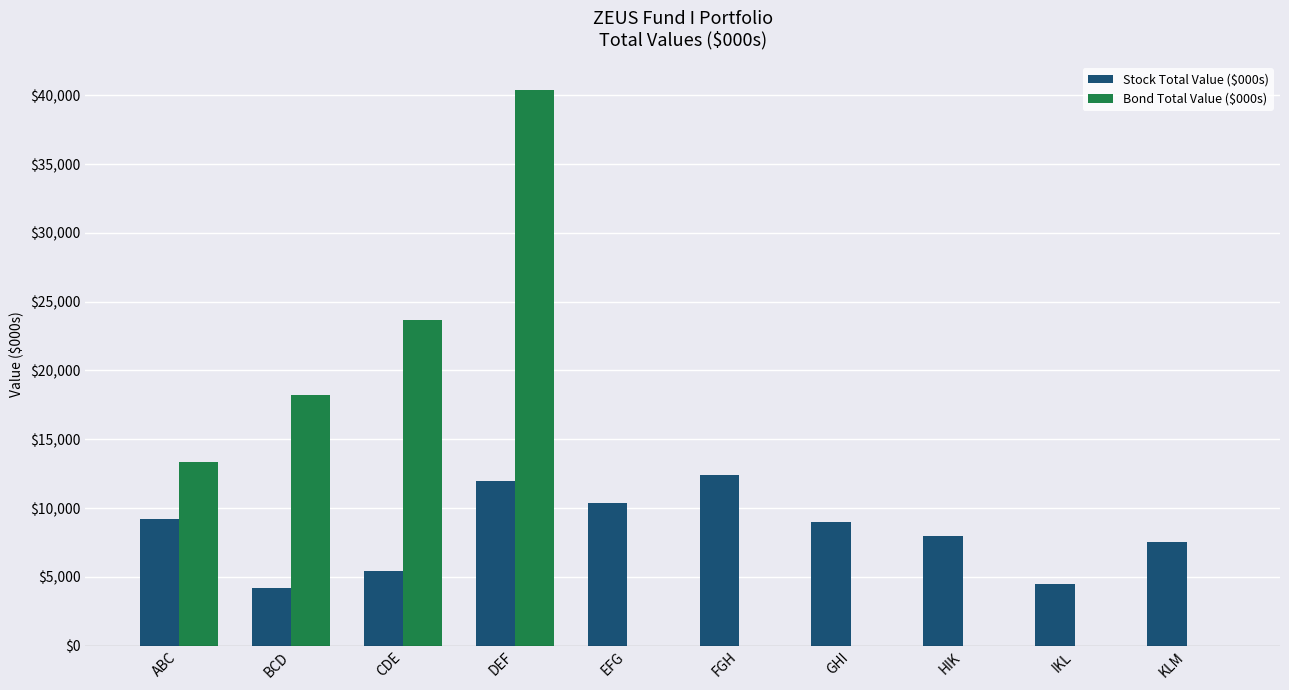

Which series changed the most between BCD and KLM?

Bond Total Value ($000s)